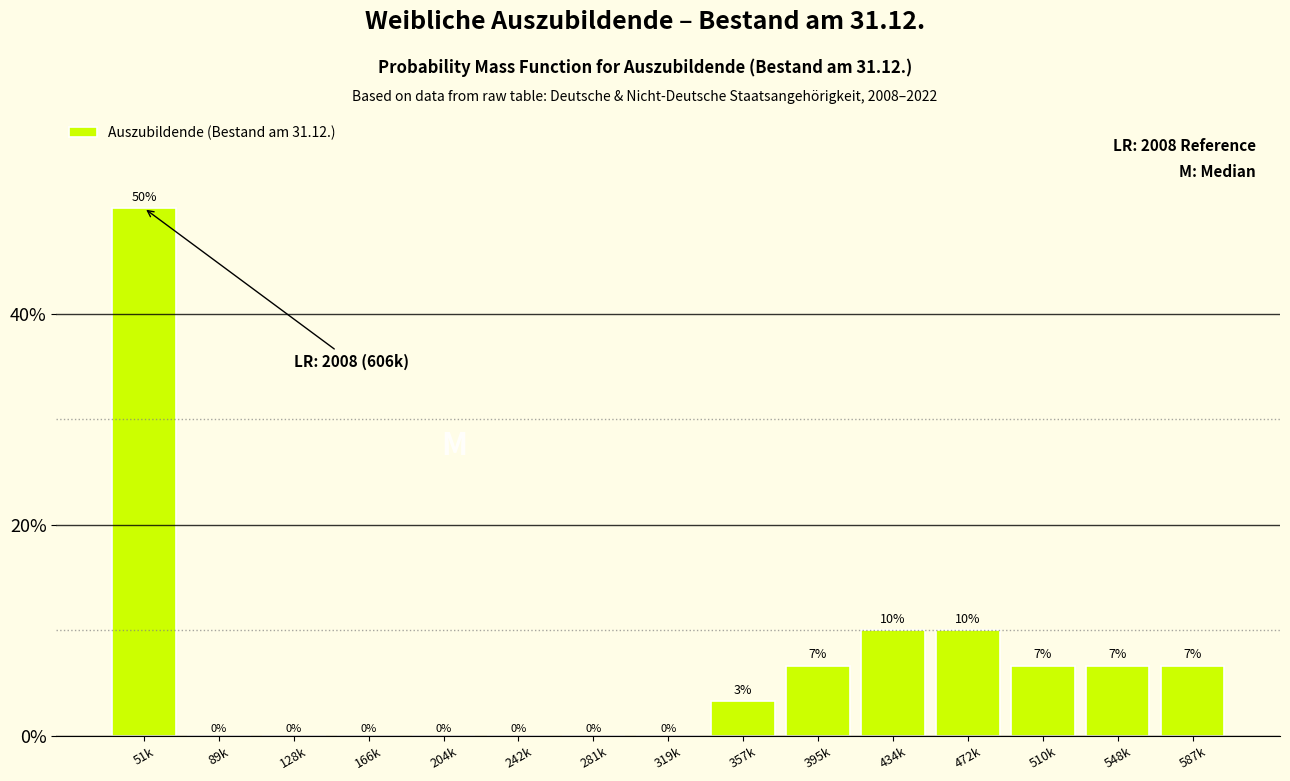

The value at 204k is 0.0. True or false?

True